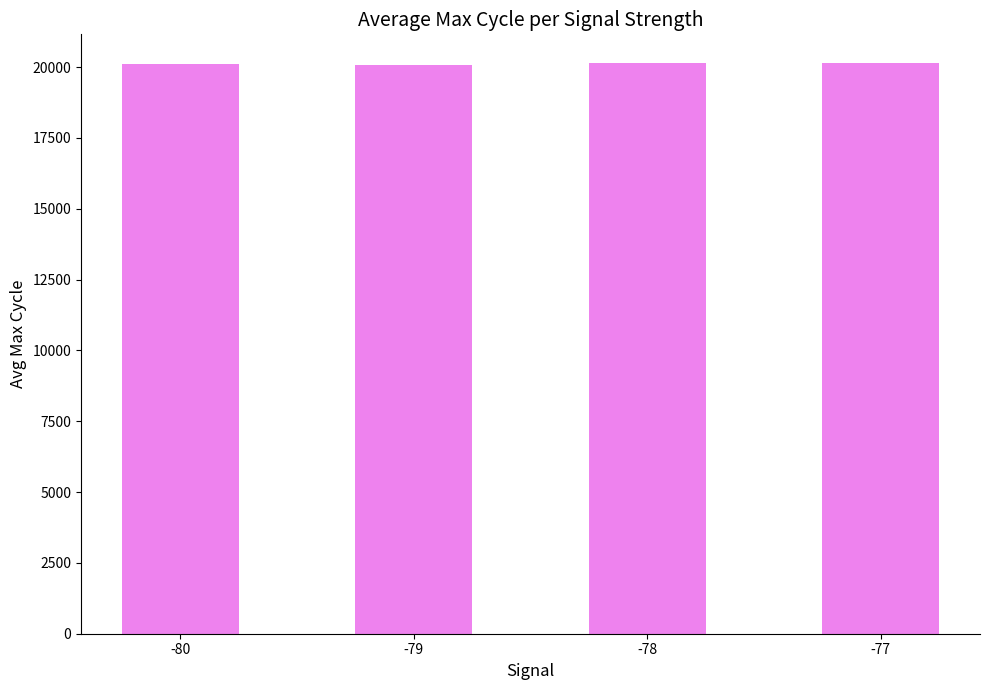

Count the number of data series in this chart.

1